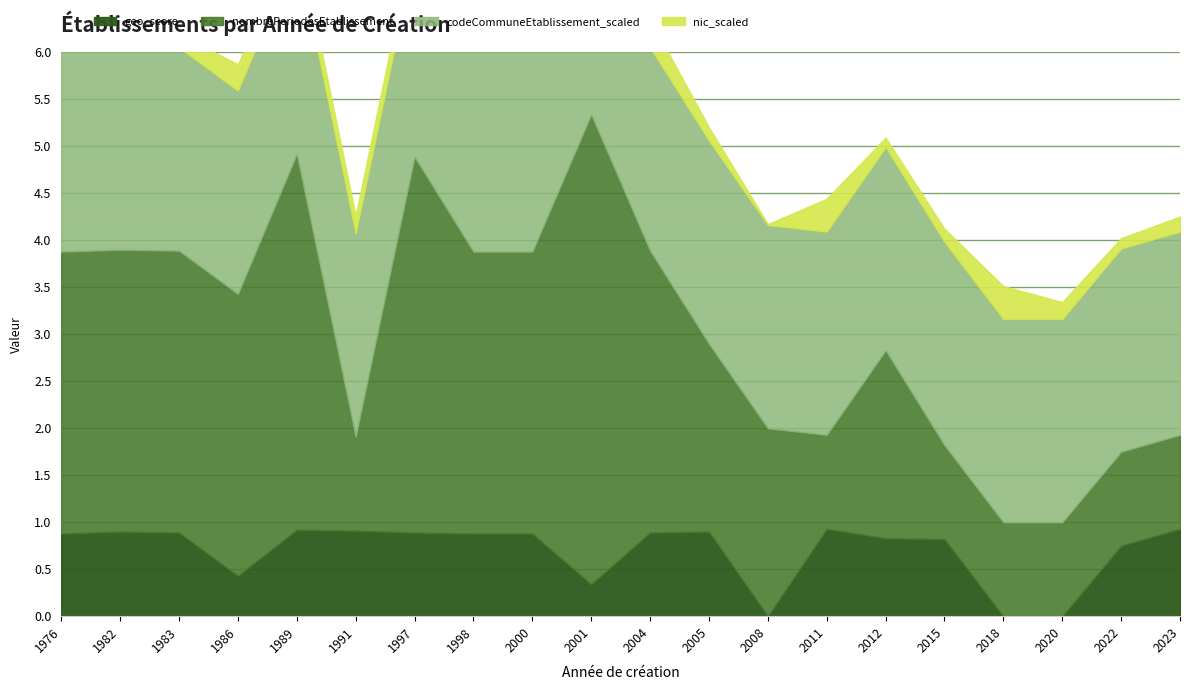

Is it true that nombrePeriodesEtablissement equals 1.0 at 2018?

True